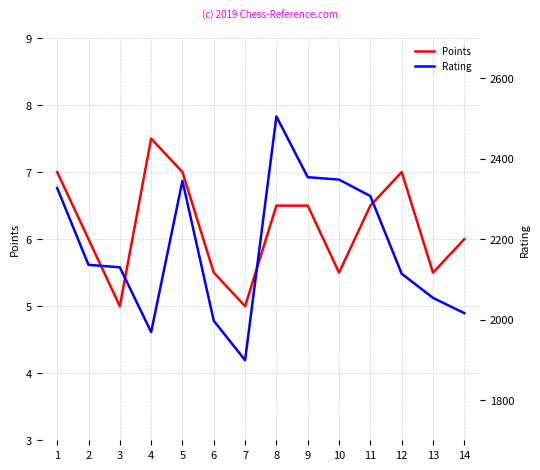

What is the maximum value shown in the chart?

2505.0